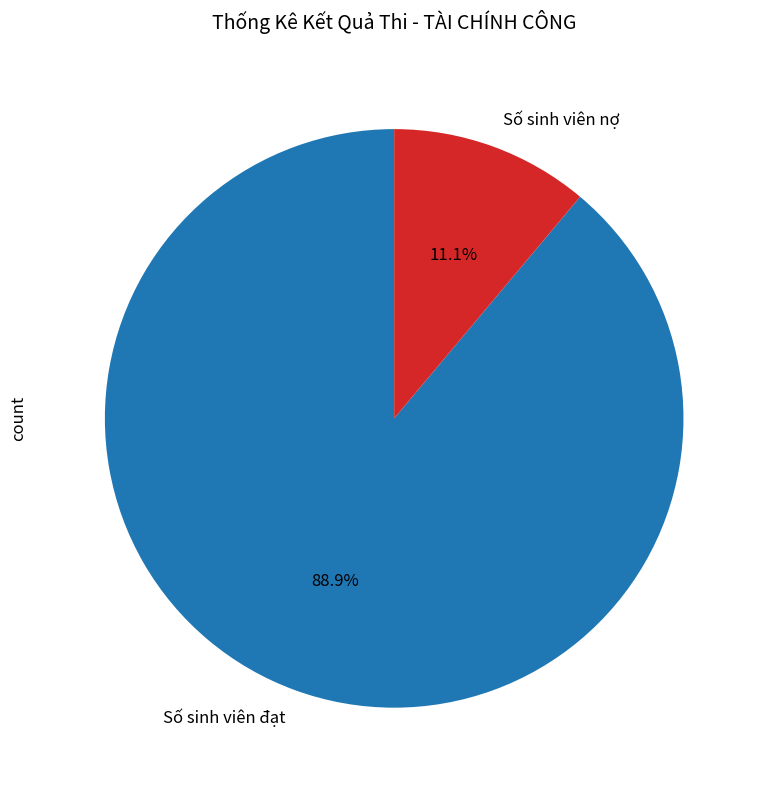

To the nearest percent, what is the difference between the Số sinh viên đạt and Số sinh viên nợ slice percentages?

78%